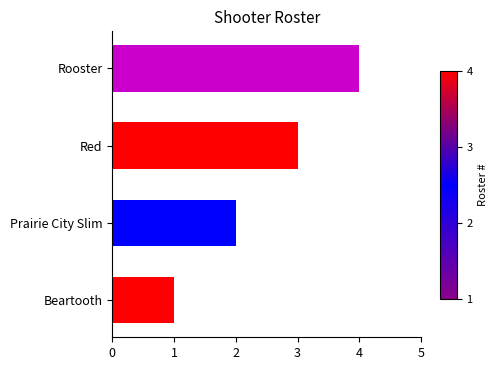

What is the ratio of the value at Rooster to the value at Prairie City Slim?

2.0